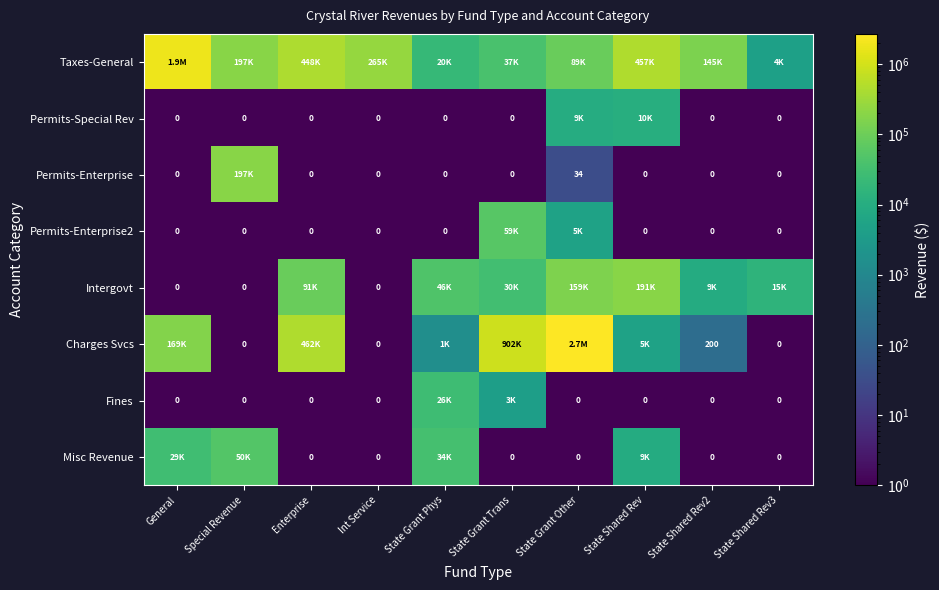

Is it true that Permits-Enterprise equals 34 at State Grant Other?

True